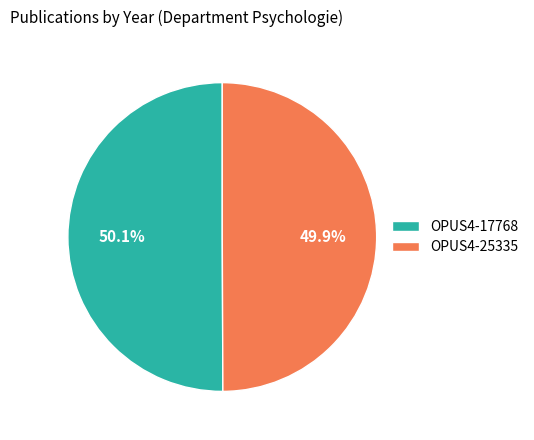

Is it true that OPUS4-17768 is 43% of the pie?

False